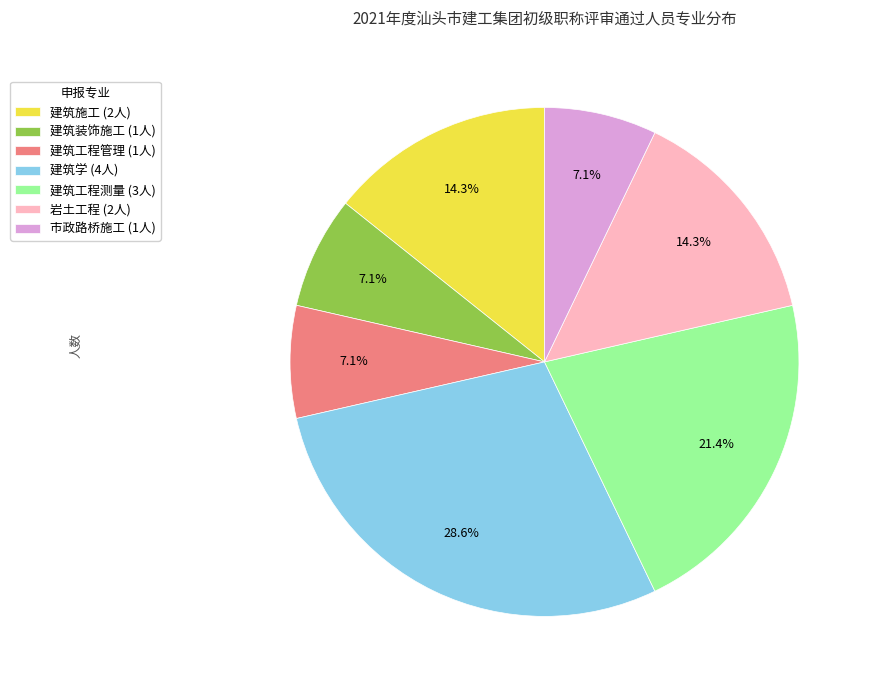

To the nearest percent, what portion does 岩土工程 represent?

14%